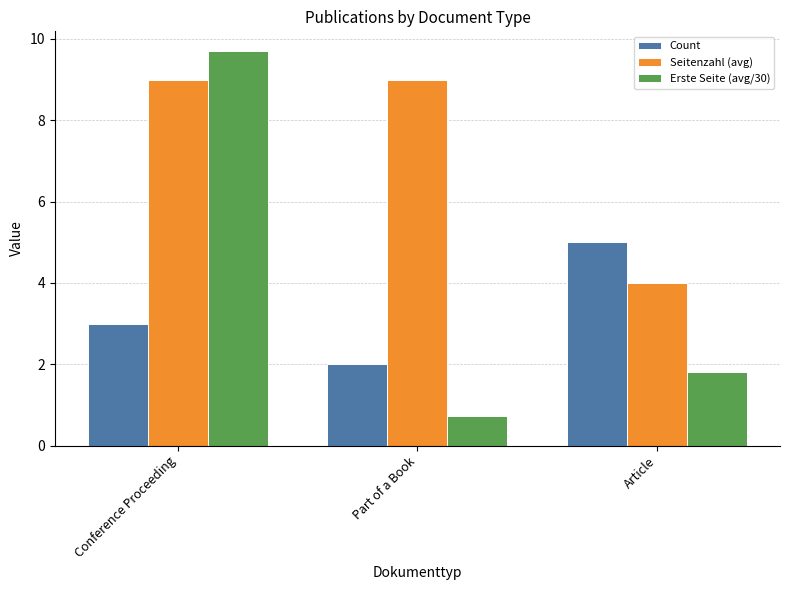

What is the difference between the second highest and minimum values in the Seitenzahl (avg) series?

5.0